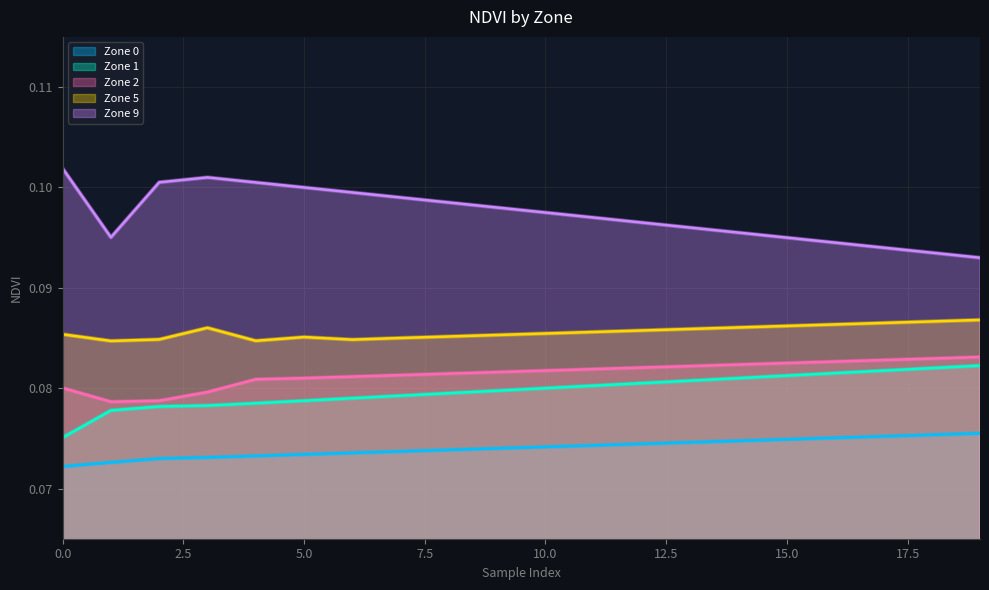

True or false: Zone 1 has more than 2 points higher than both neighbors.

False